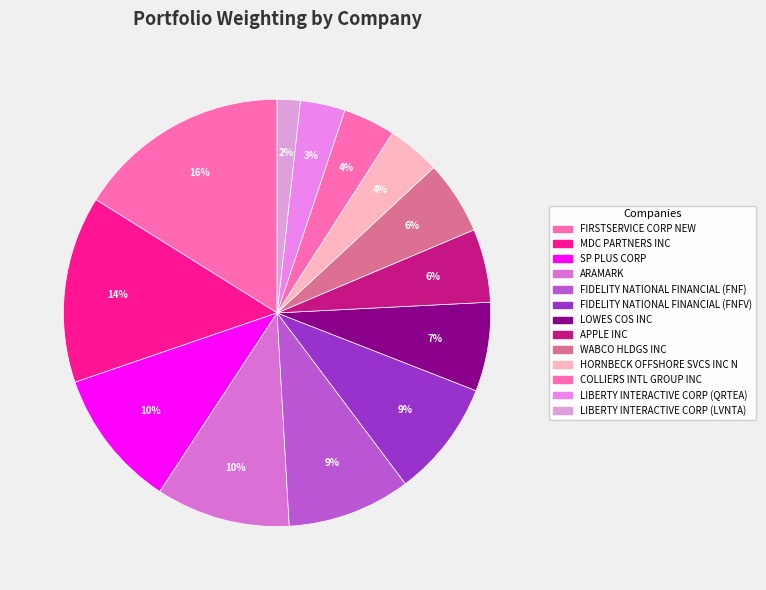

Rank the categories by value from highest to lowest.

FIRSTSERVICE CORP NEW, MDC PARTNERS INC, SP PLUS CORP, ARAMARK, FIDELITY NATIONAL FINANCIAL (FNF), FIDELITY NATIONAL FINANCIAL (FNFV), LOWES COS INC, APPLE INC, WABCO HLDGS INC, HORNBECK OFFSHORE SVCS INC N, COLLIERS INTL GROUP INC, LIBERTY INTERACTIVE CORP (QRTEA), LIBERTY INTERACTIVE CORP (LVNTA)